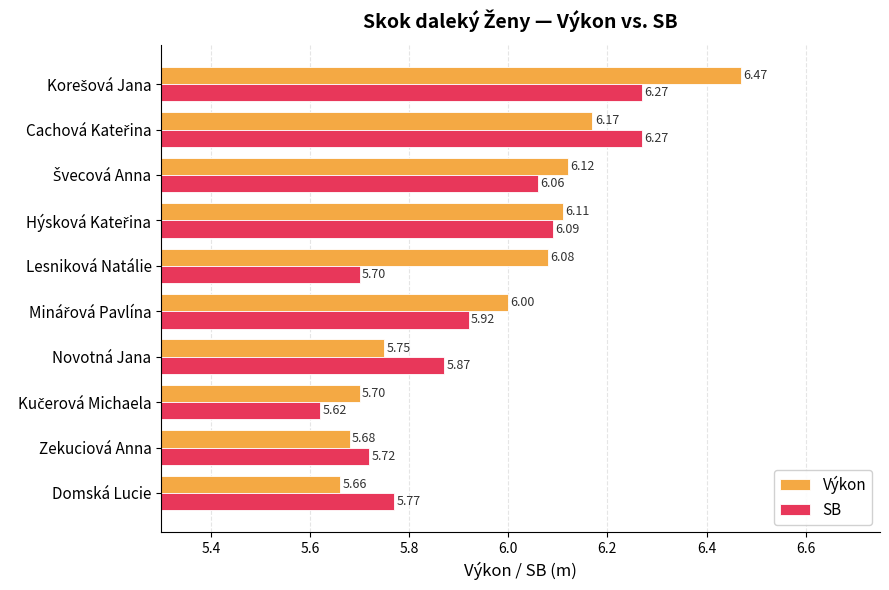

What is the average value of the Výkon series?

6.0